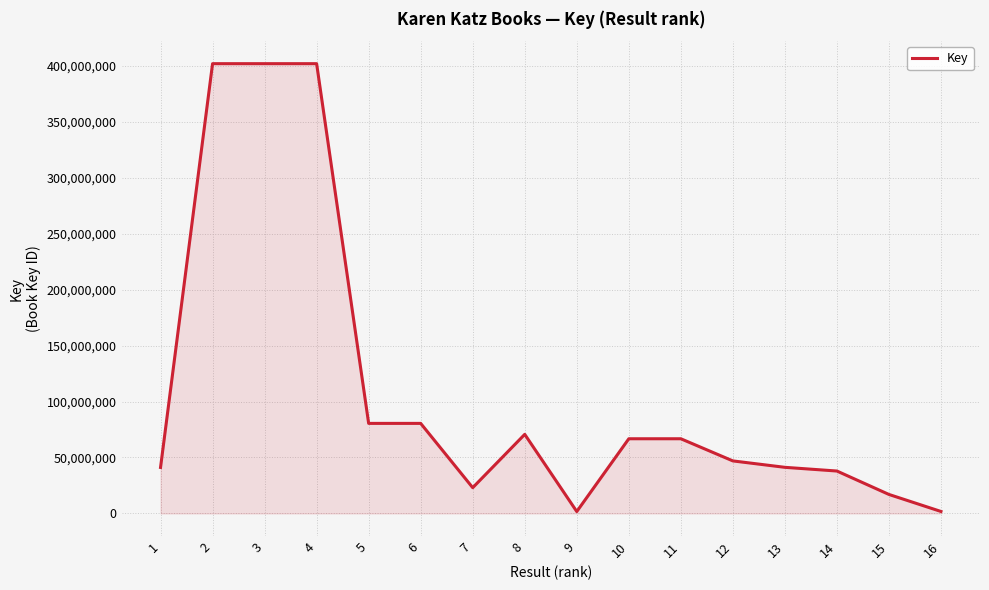

True or false: the data shows 143291778 at 6.

False